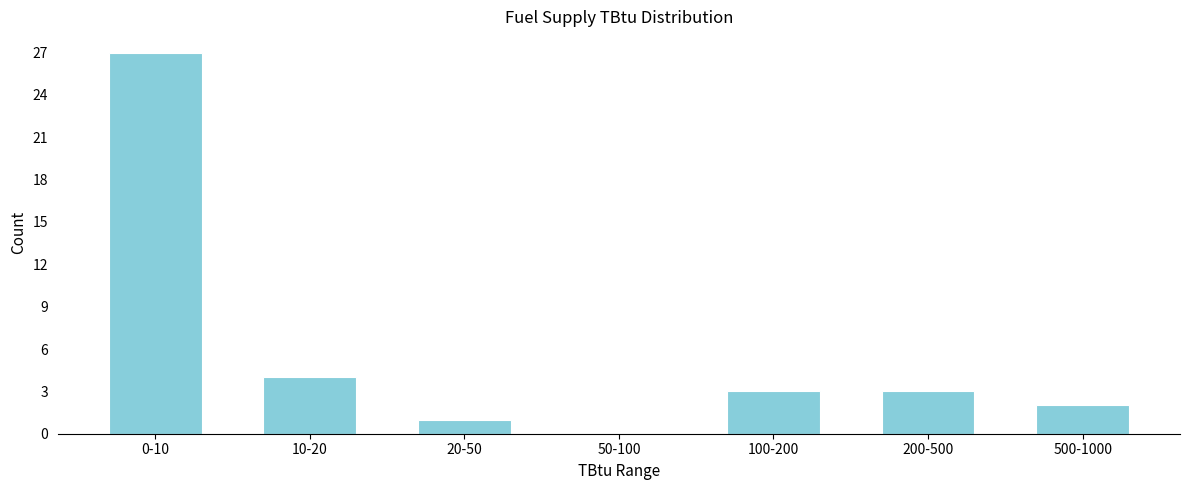

Reading left to right, list all the values displayed in this chart.

0-10=27	10-20=4	20-50=1	50-100=0	100-200=3	200-500=3	500-1000=2